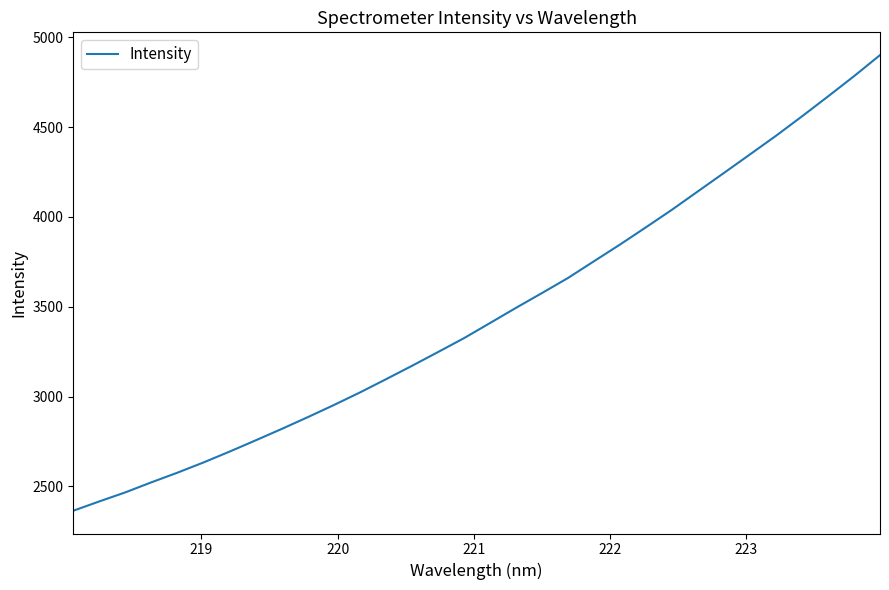

What is the difference between the second highest and second lowest values?

2368.3